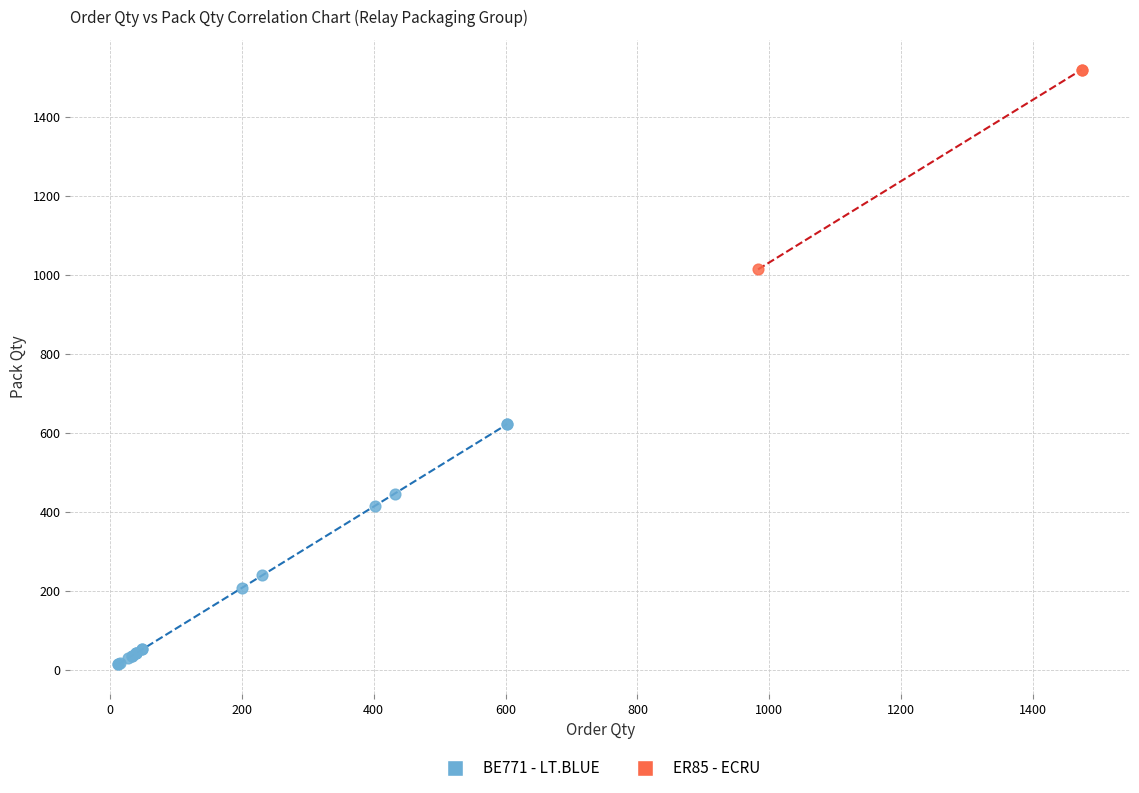

Which series reaches the maximum Y coordinate?

ER85 - ECRU